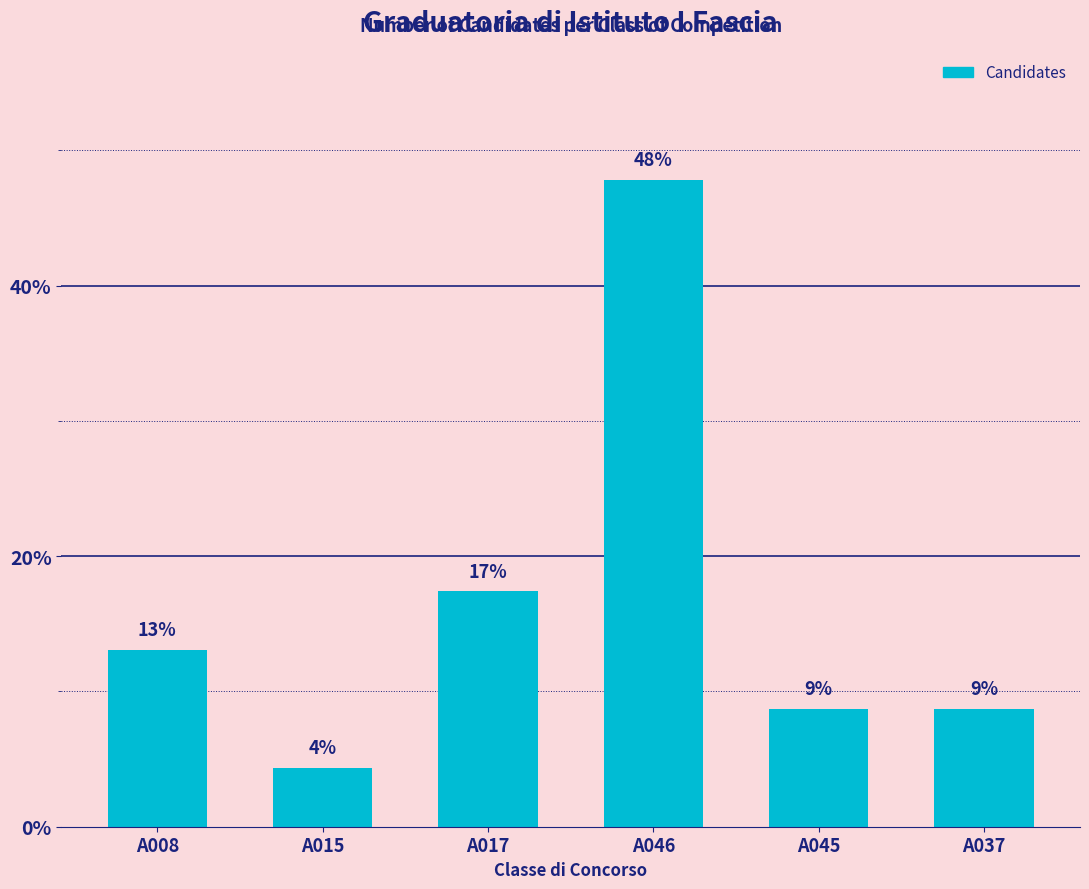

What is the change in value from A046 to A037?

-39.1